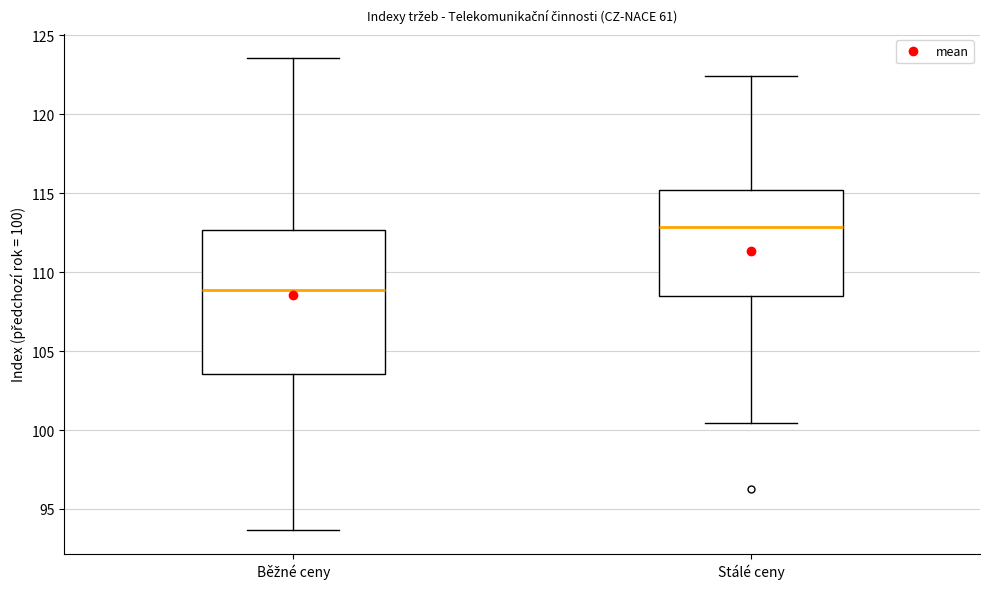

Comparing the boxes themselves (not the whiskers), which one is the tallest?

Běžné ceny